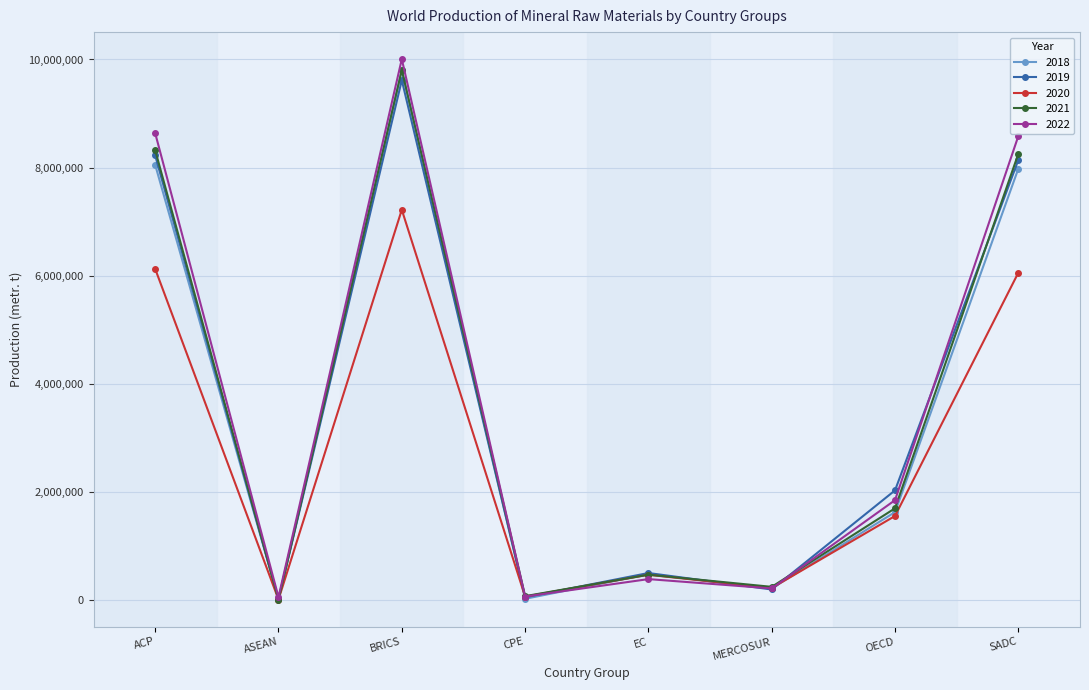

The value of 2022 at MERCOSUR is 218626. True or false?

True